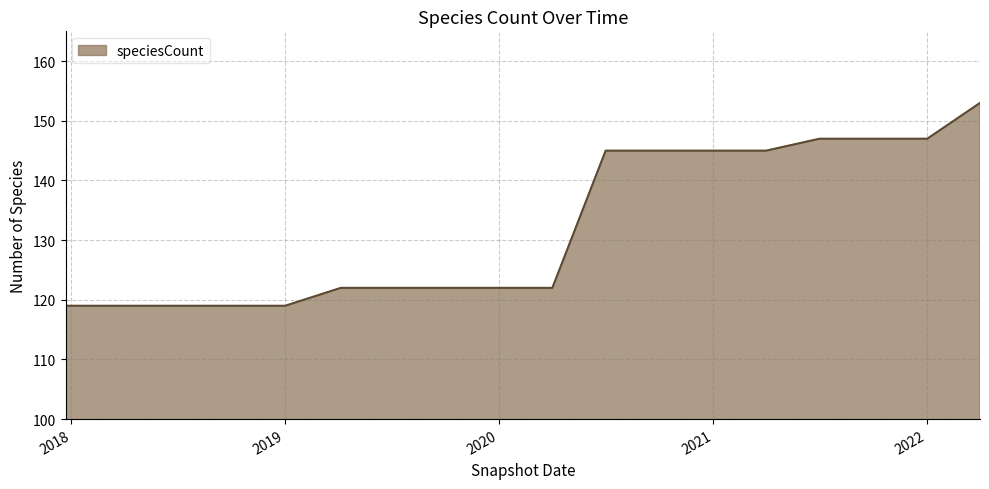

What is the maximum value shown in the chart?

153